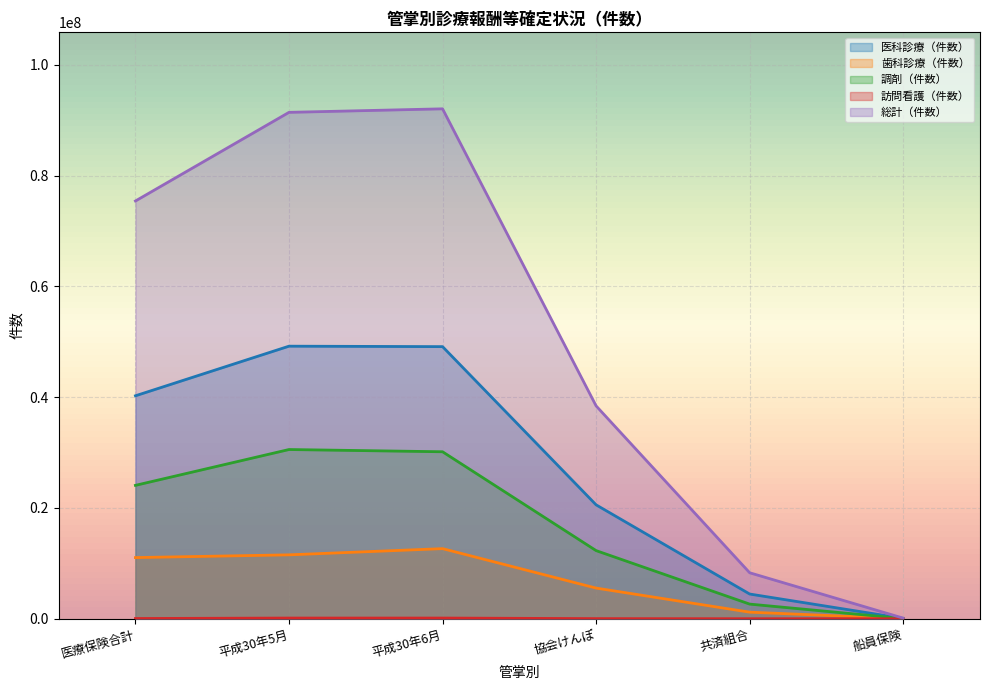

Is it true that 歯科診療（件数） equals 1189707 at 共済組合?

True